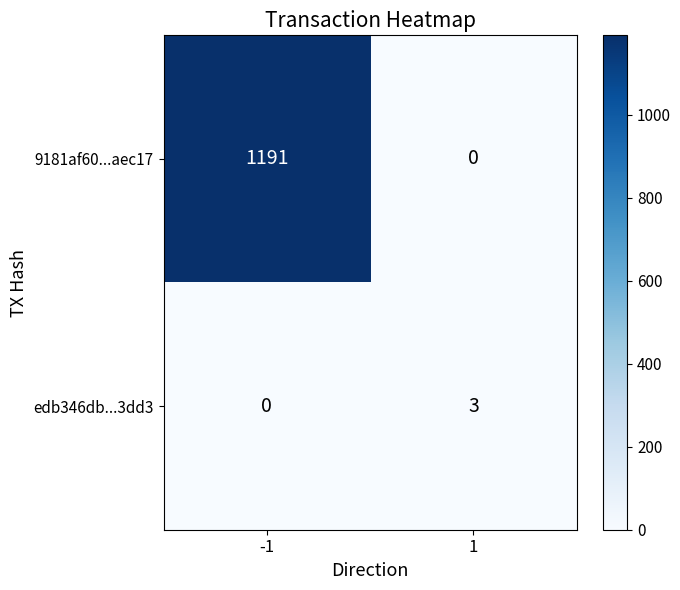

At 1, list the series in order from smallest to largest.

9181af60...aec17, edb346db...3dd3